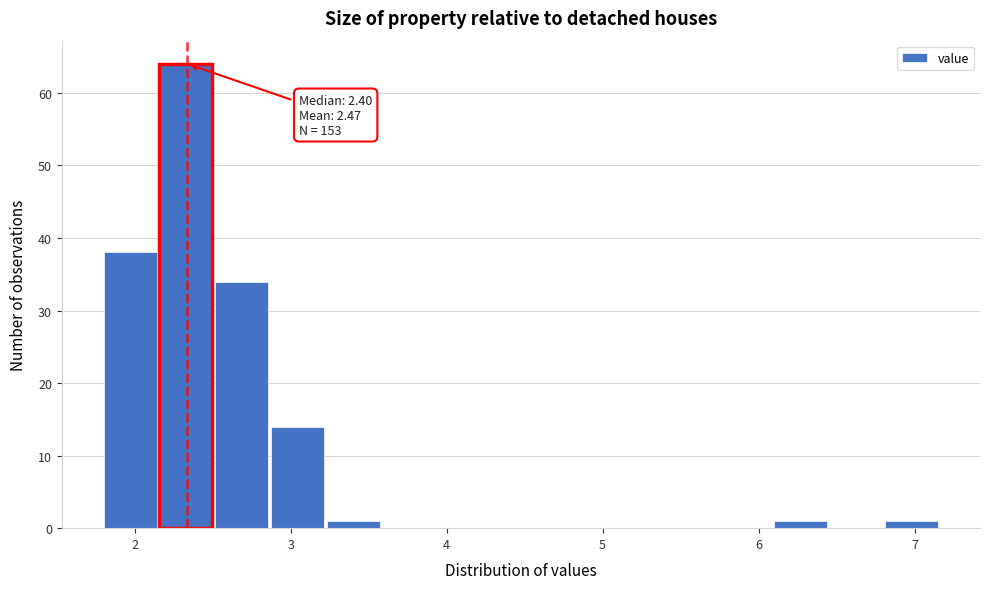

Read against the x-axis, roughly where is the centre of the tallest bar?

2.3